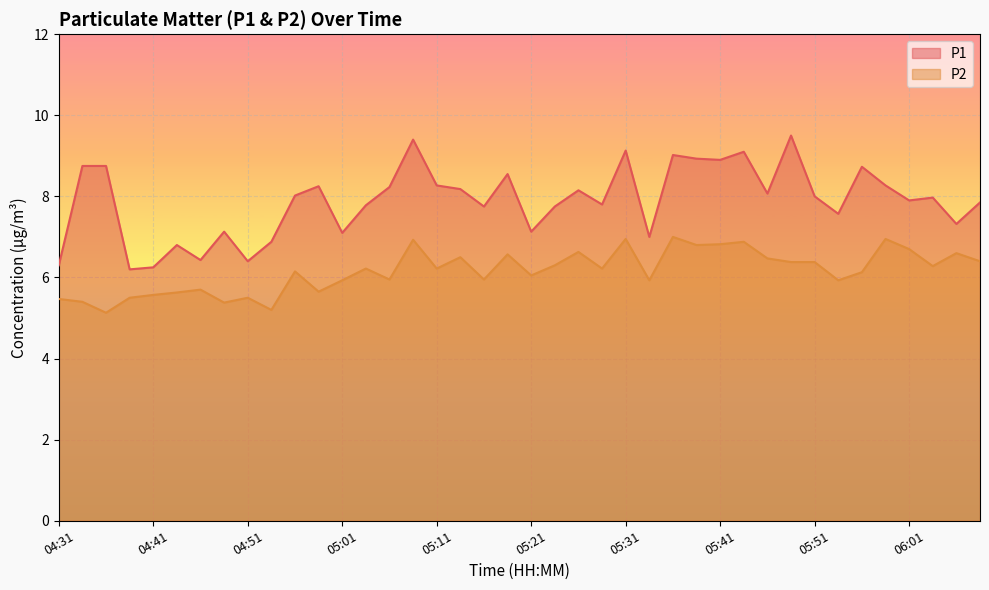

What is the difference between the maximum and minimum values in the P2 series?

1.9